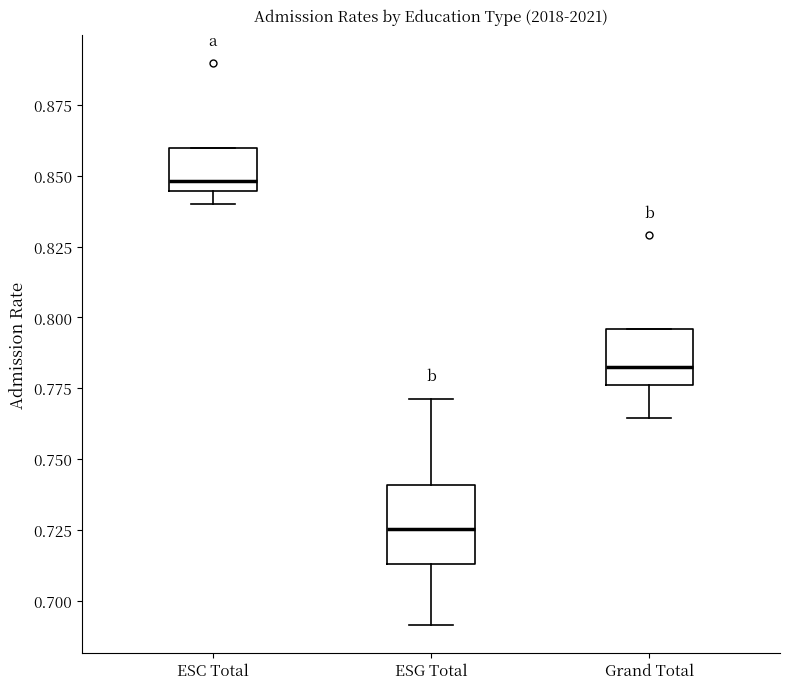

Where is the lower edge of the box for ESC Total on the y-axis? The values are not printed on the chart, so give them approximately, as read against the axis.

0.845